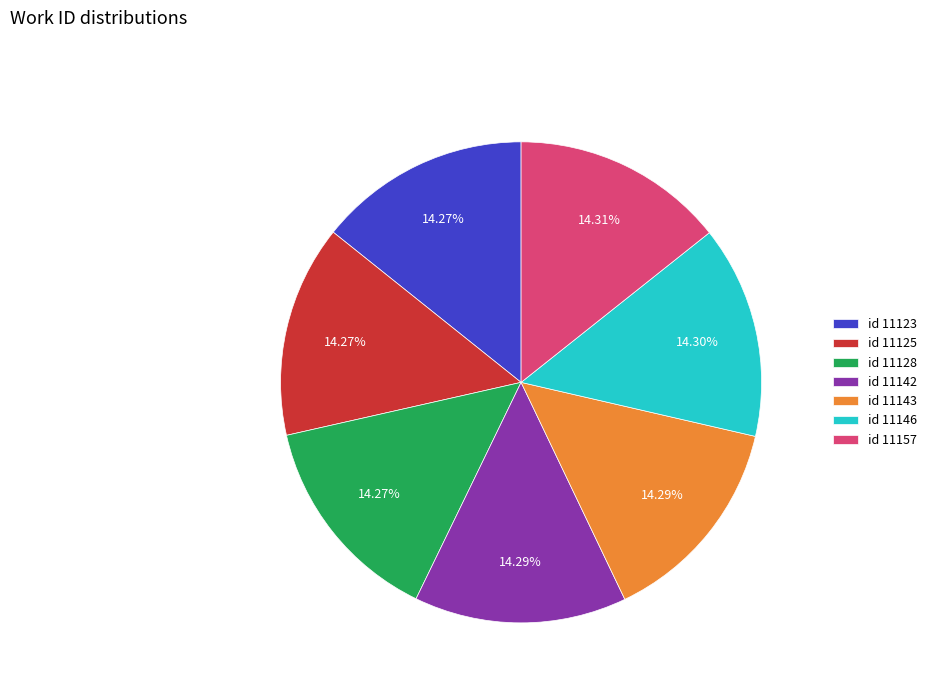

What is the ratio of the value at id 11123 to the value at id 11157?

1.0